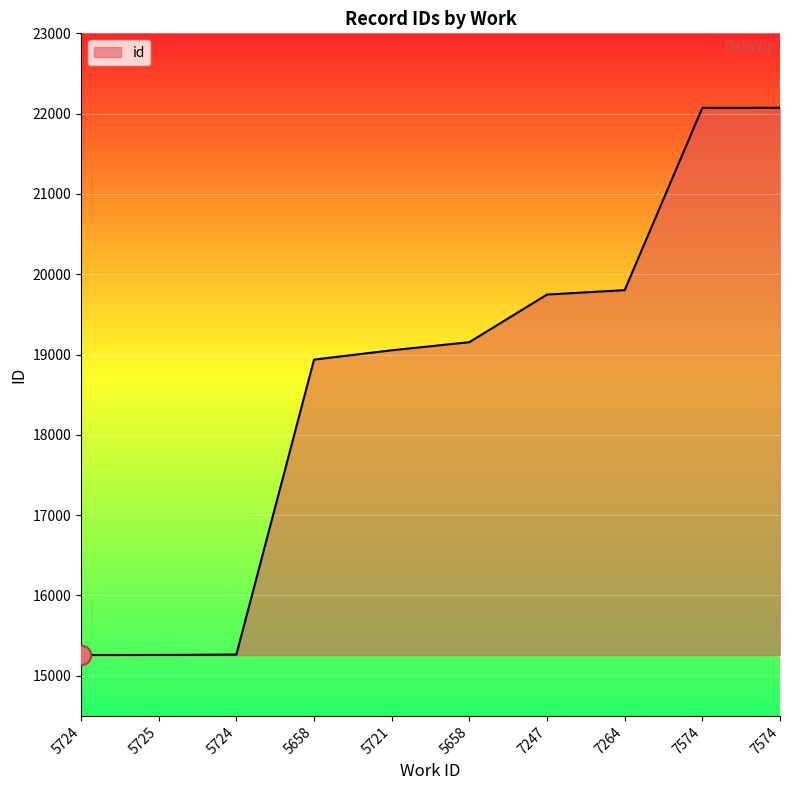

How many lines are shown in the chart?

1